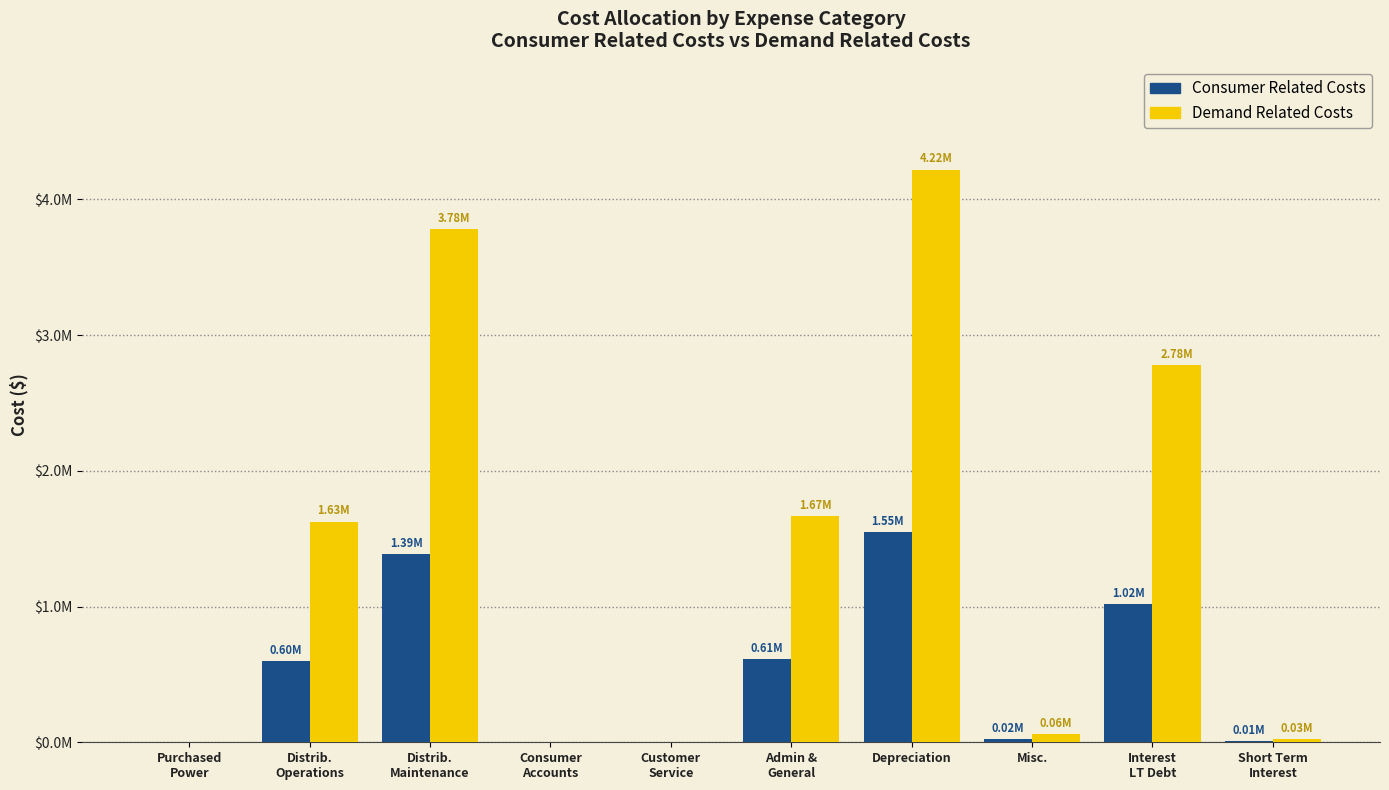

Which series has the largest range (max minus min)?

Demand Related Costs